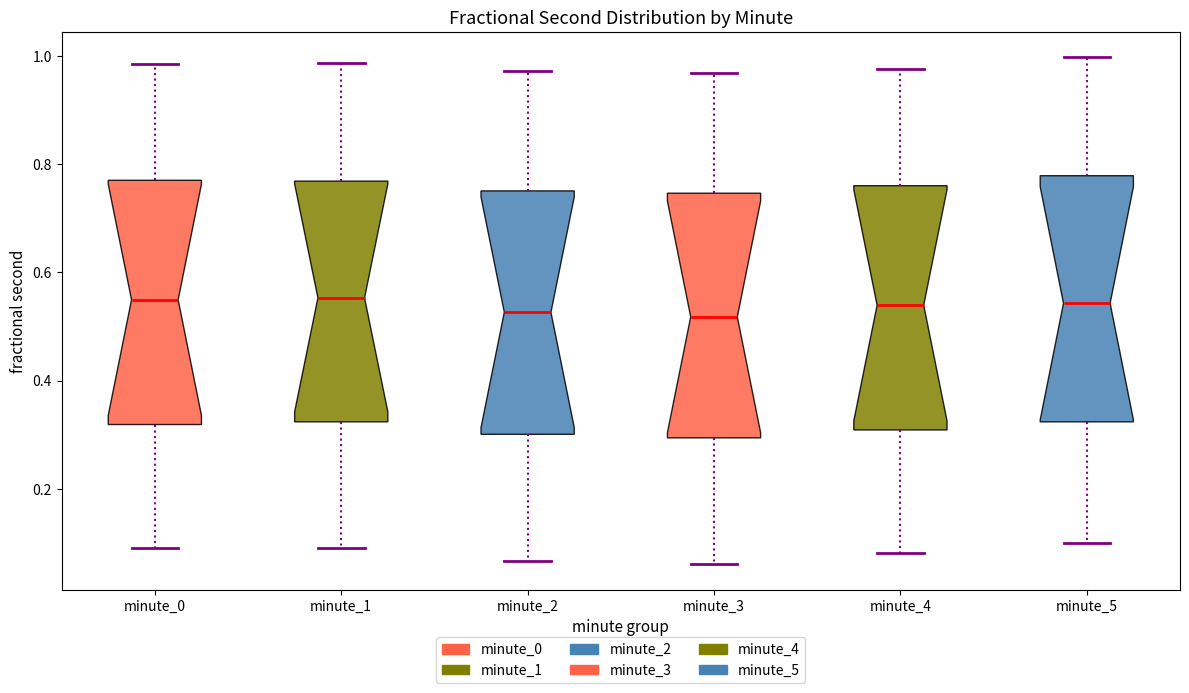

Reading left to right, read every box against the y-axis: the position of its median line, the range the box covers, and the ends of its whiskers. The values are not printed on the chart, so give them approximately, as read against the axis.

minute_0: median 0.54, box 0.32 to 0.76, whiskers 0.10 to 0.98
minute_1: median 0.56, box 0.32 to 0.76, whiskers 0.08 to 0.98
minute_2: median 0.52, box 0.30 to 0.76, whiskers 0.06 to 0.98
minute_3: median 0.52, box 0.30 to 0.74, whiskers 0.06 to 0.96
minute_4: median 0.54, box 0.30 to 0.76, whiskers 0.08 to 0.98
minute_5: median 0.54, box 0.32 to 0.78, whiskers 0.10 to 1.00